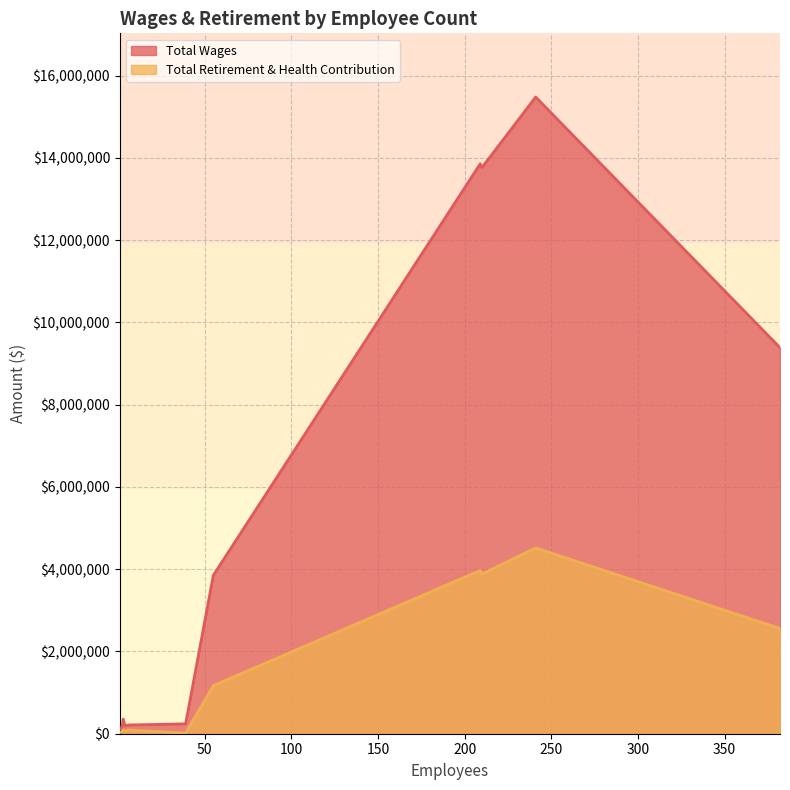

At which label is Total Wages closest to 7795923?

382